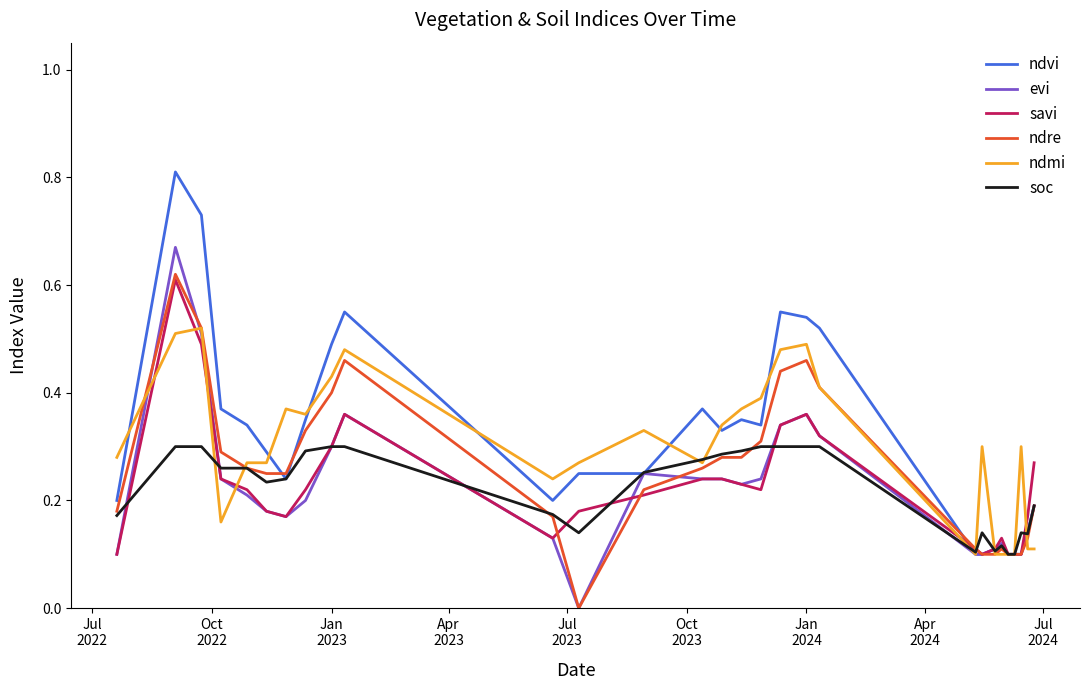

What is the maximum value shown in the chart?

0.8